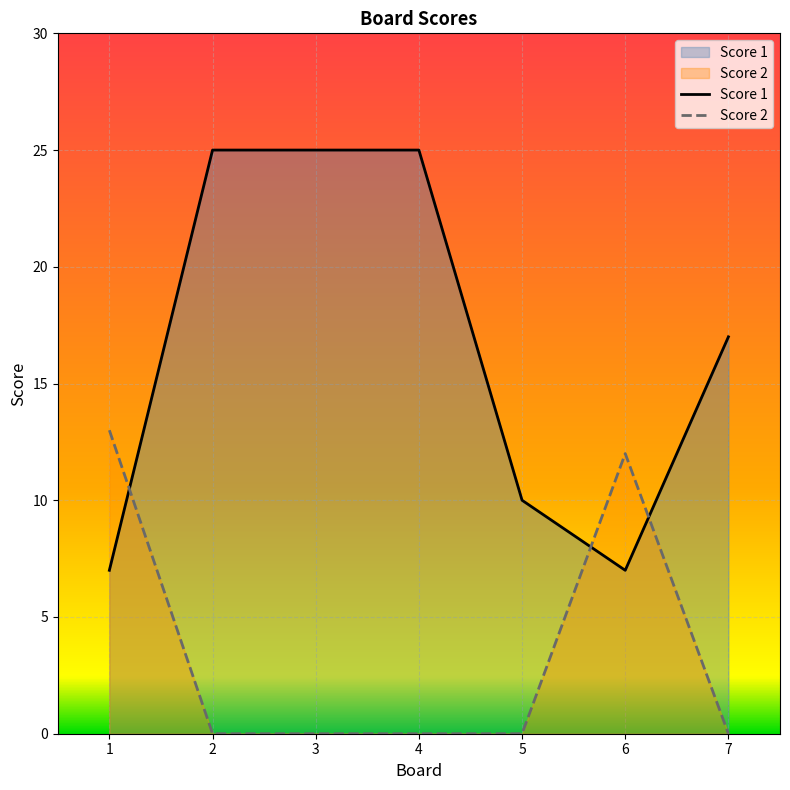

What is the difference between the Score 1 values at 4 and 7?

8